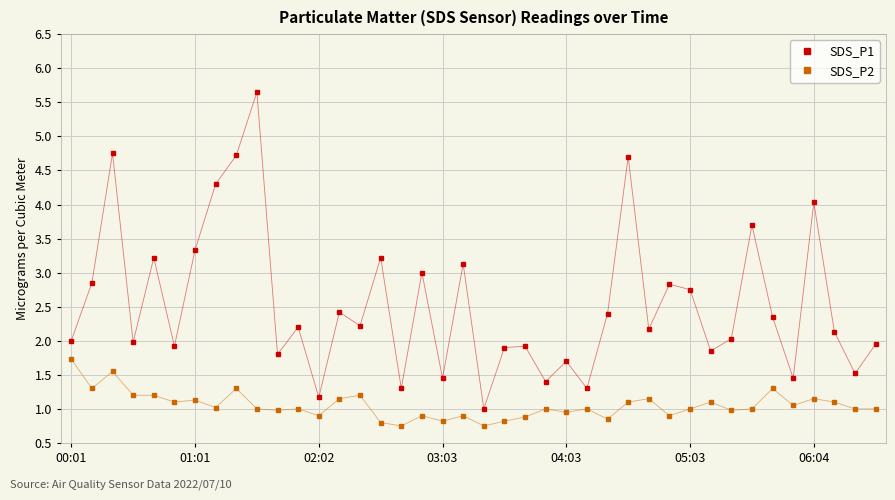

What are all the series names shown in the legend?

SDS_P1, SDS_P2